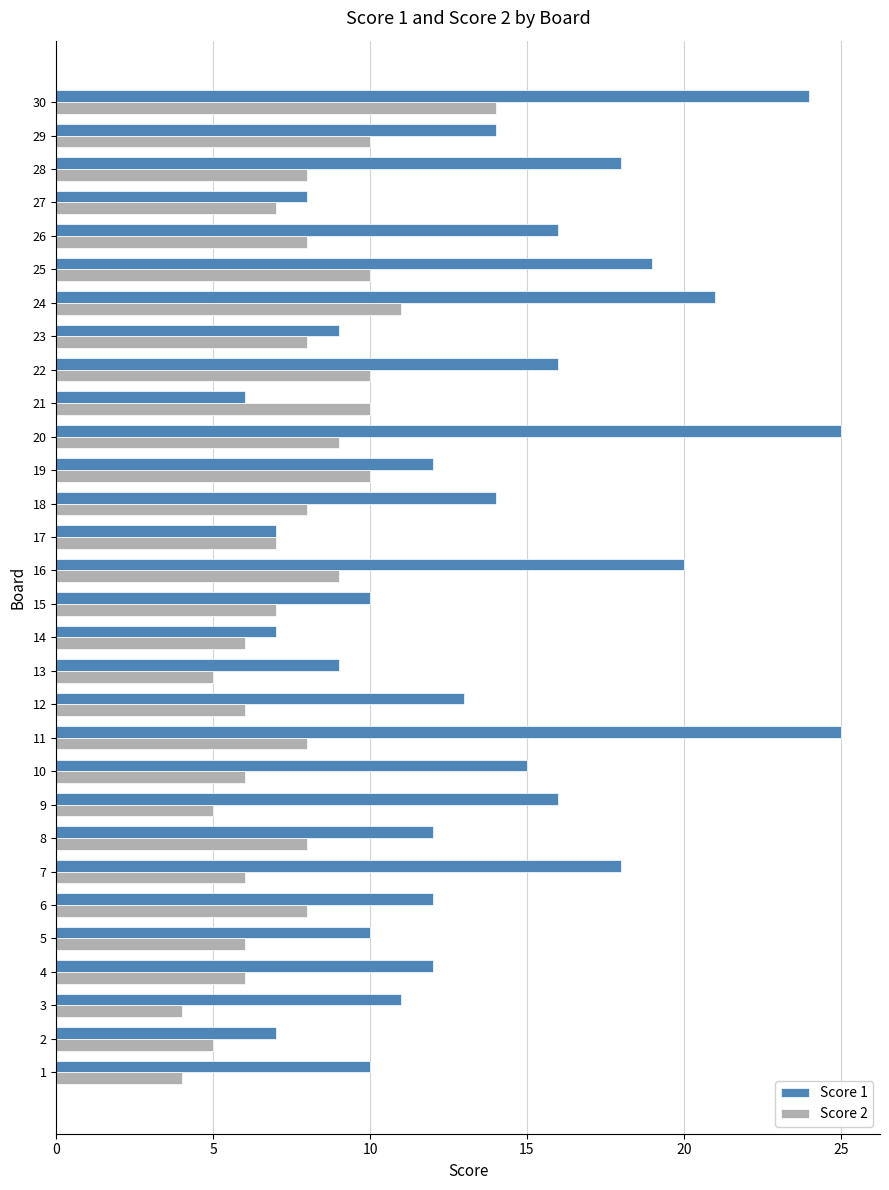

What is the minimum value shown in the chart?

4